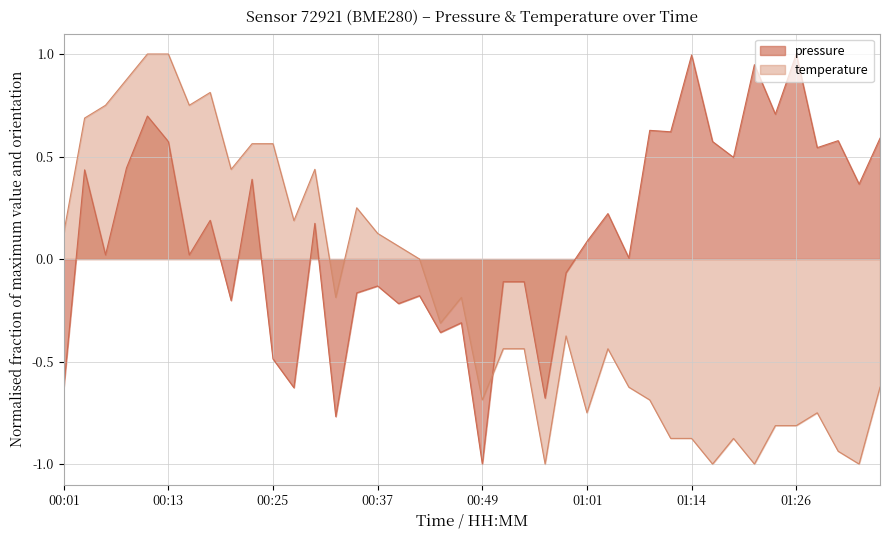

How many values in pressure are above zero?

24